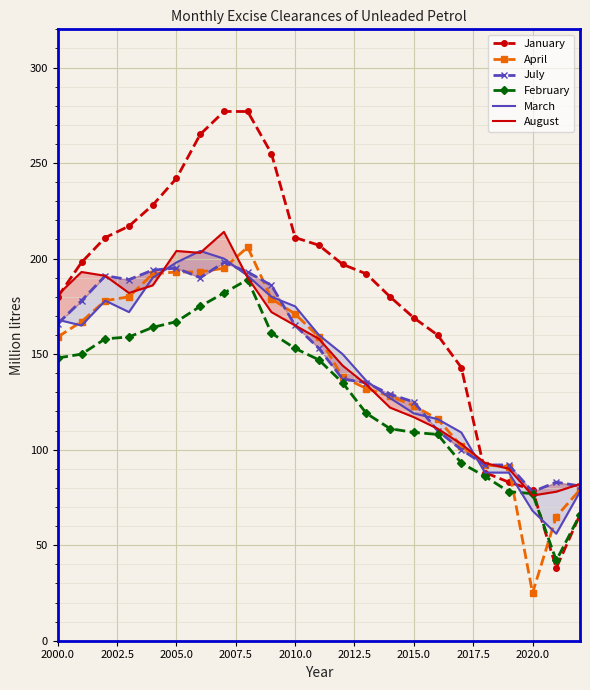

What is the highest value of the April series?

206